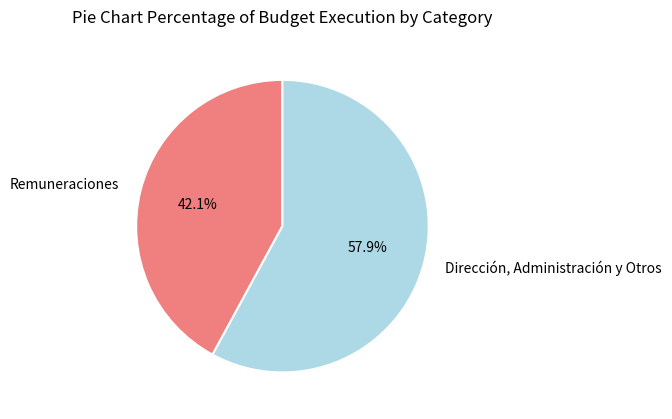

Which category has the biggest portion of the pie?

Dirección, Administración y Otros